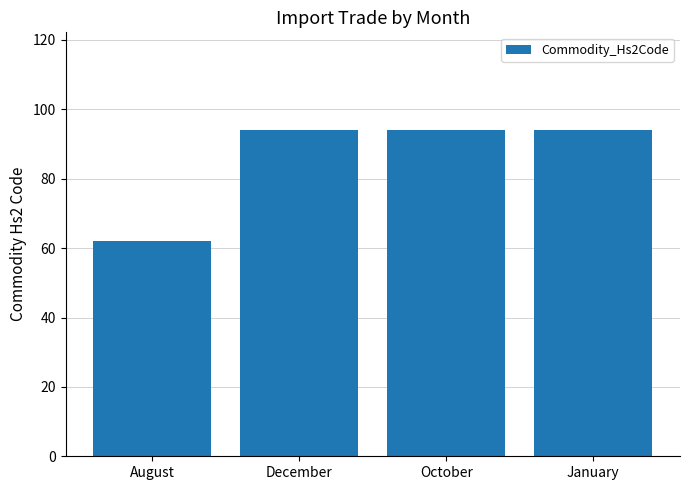

The value at August is 107. True or false?

False